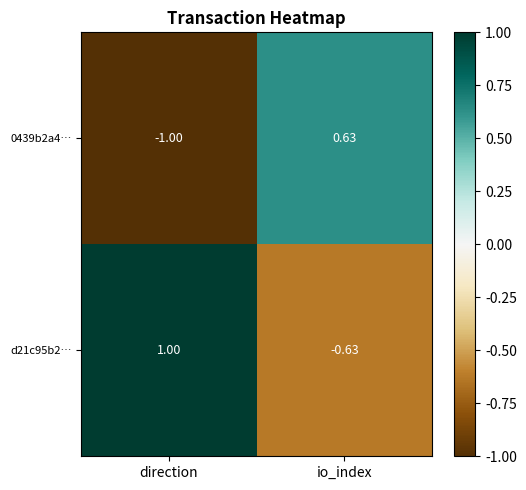

At which label does 0439b2a4… reach its minimum?

direction